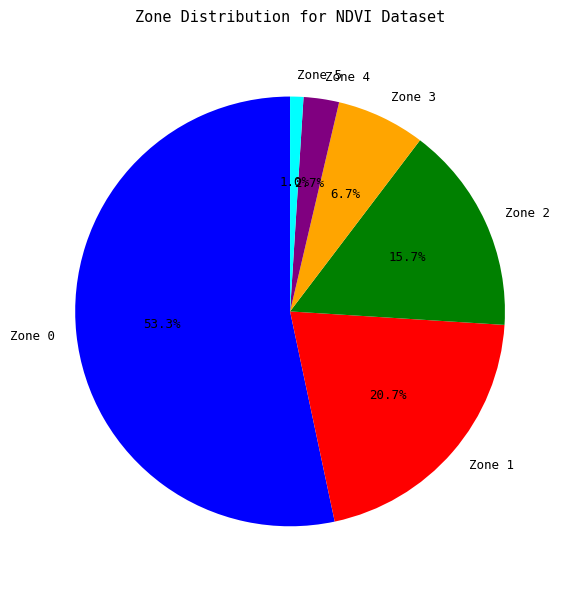

To the nearest percent, what is the difference between the Zone 5 and Zone 4 slice percentages?

2%